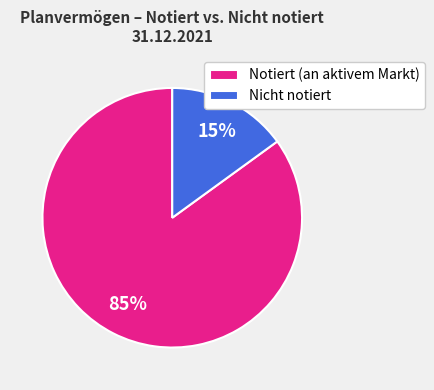

What is the ratio of the value at Notiert (an aktivem Markt) to the value at Nicht notiert?

5.7